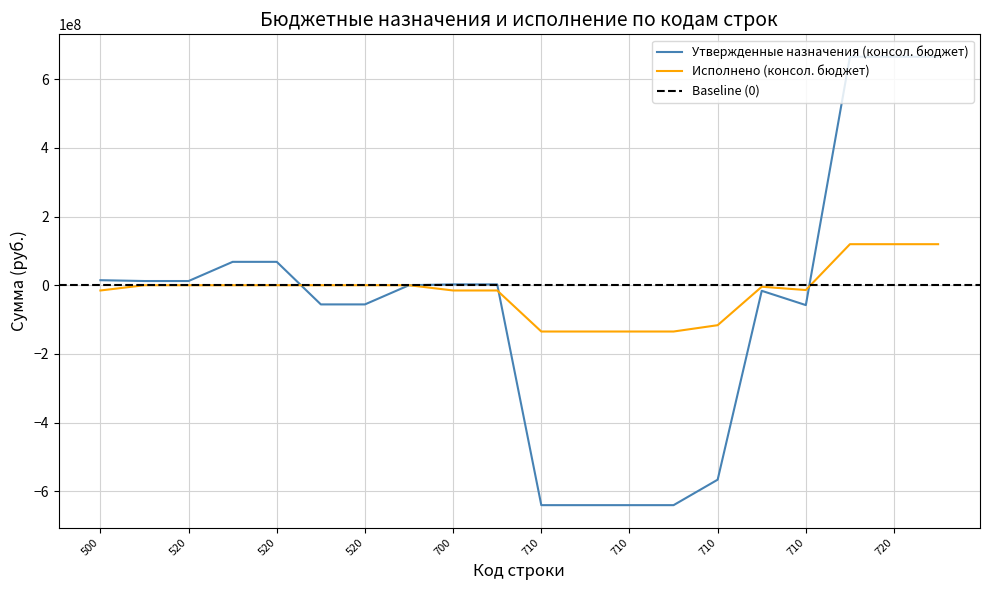

At which label does Исполнено (консол. бюджет) reach its peak?

720